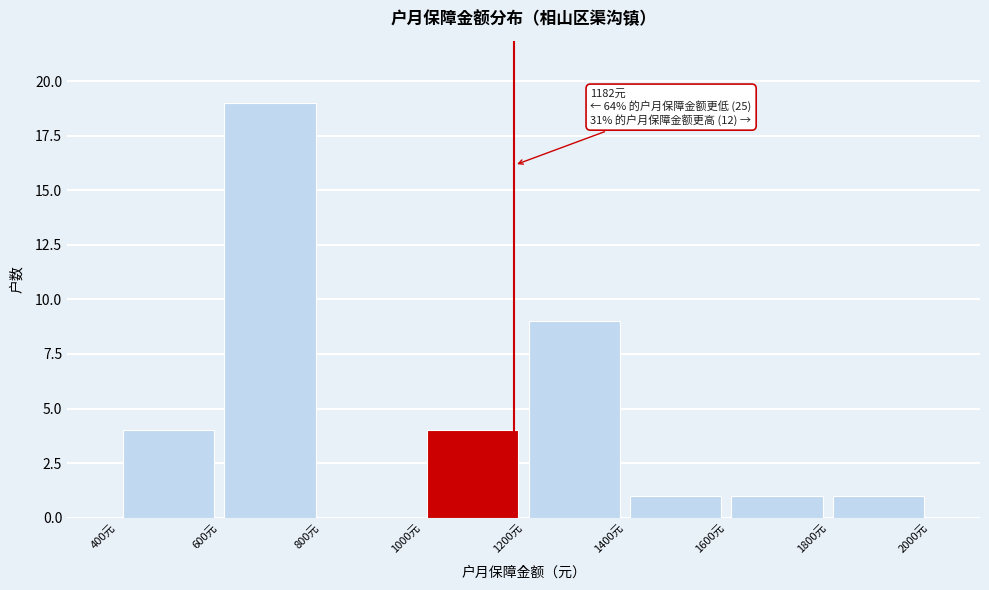

Over which range of the x-axis is the bar tallest?

600 to 800